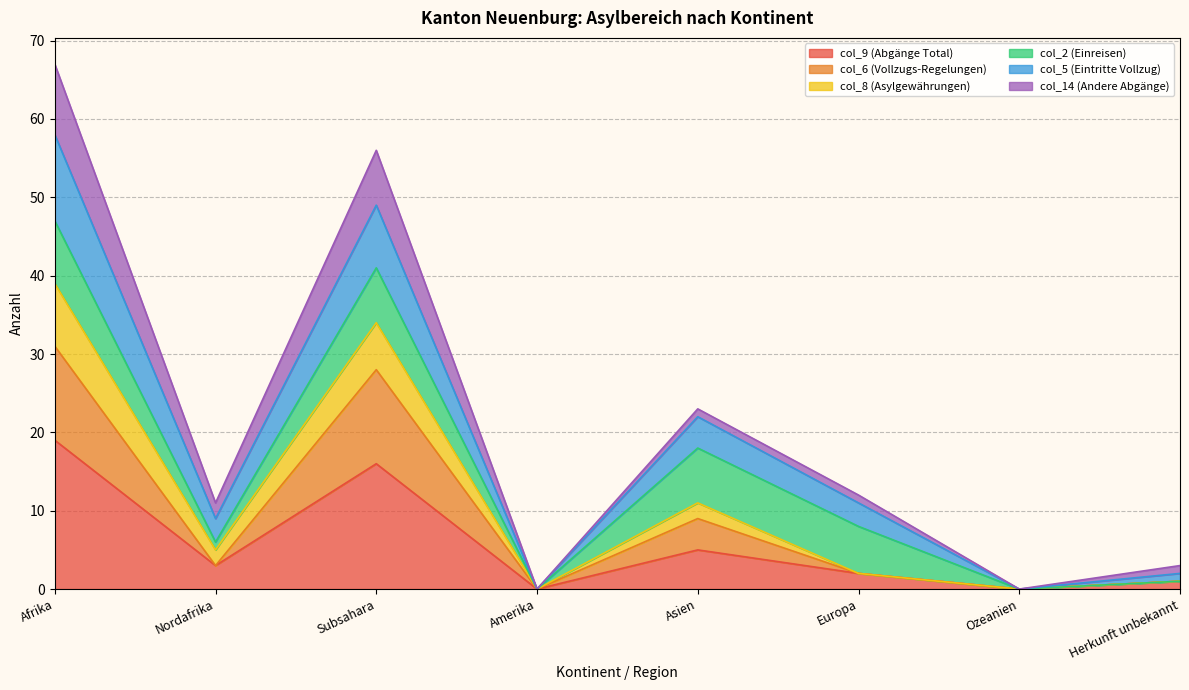

What is the total value across all series at Afrika?

67